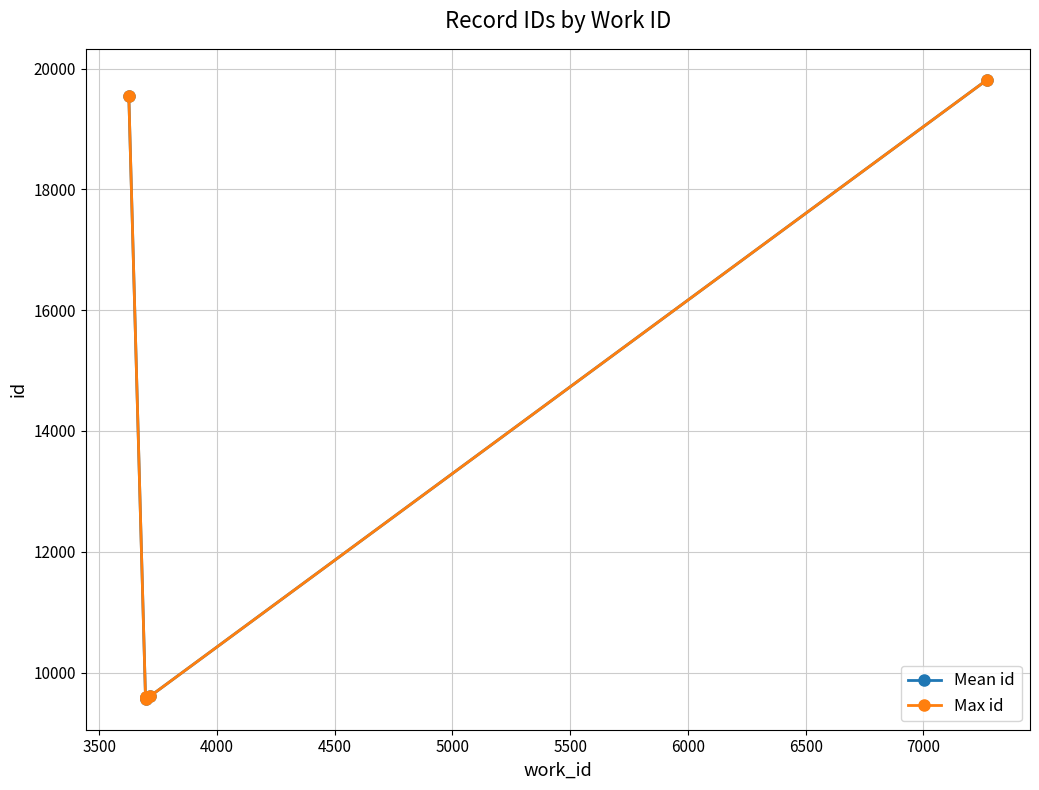

What is the greatest value displayed?

19817.0